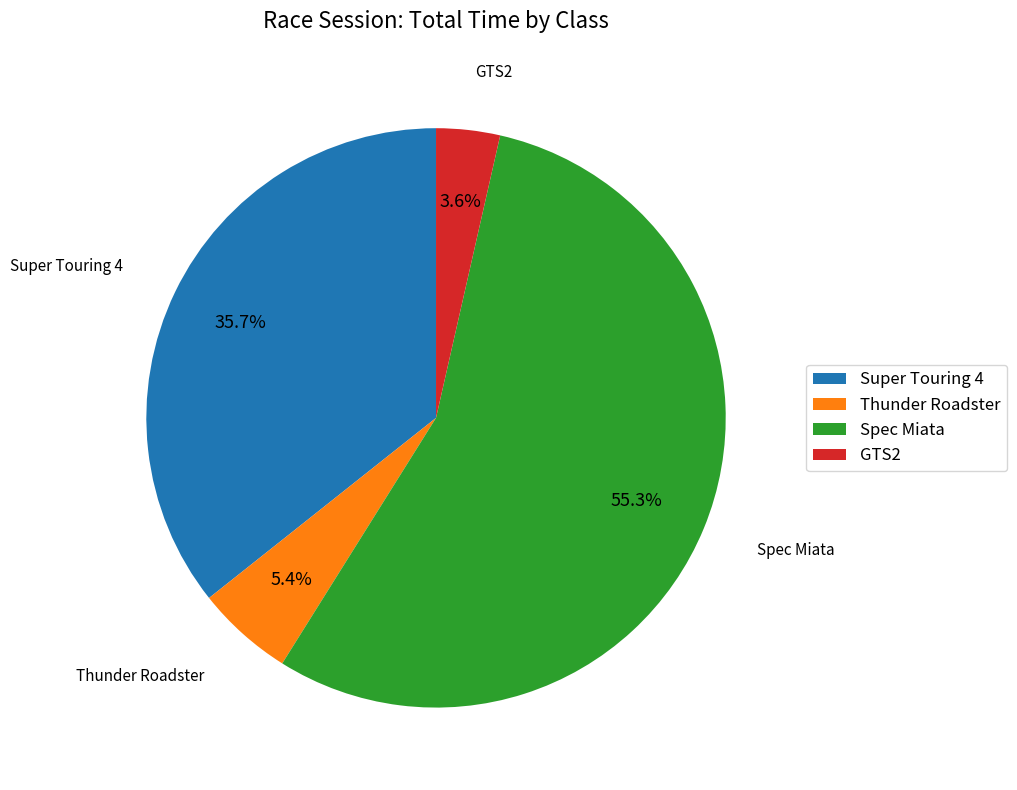

Rank the categories by value from lowest to highest.

GTS2, Thunder Roadster, Super Touring 4, Spec Miata